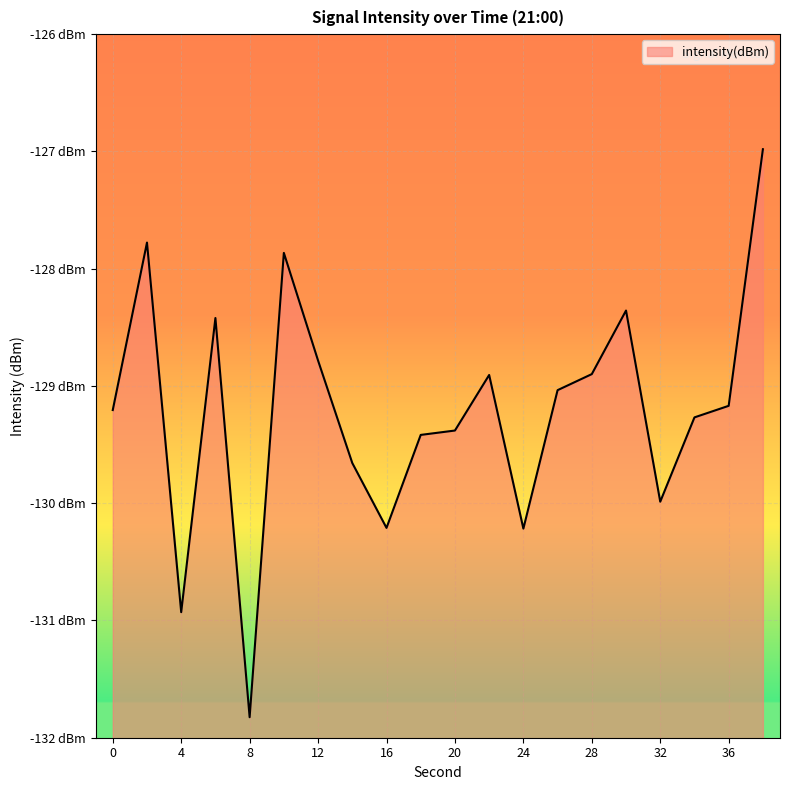

How many data points are above -129?

8